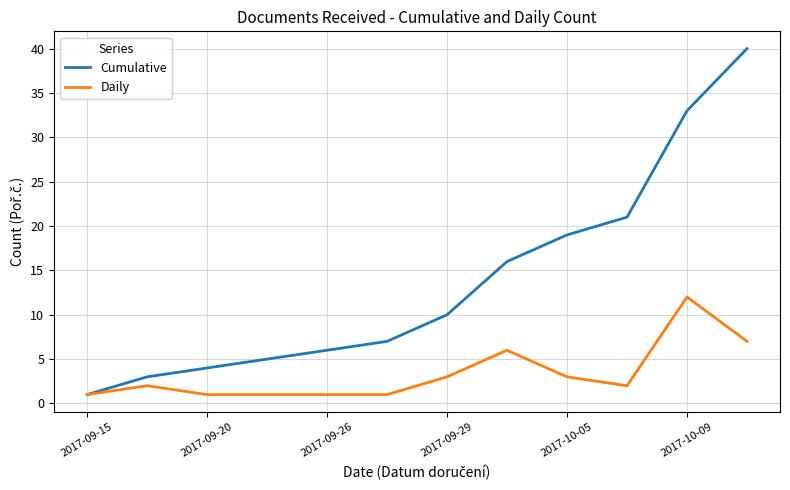

What is the maximum value shown in the chart?

40